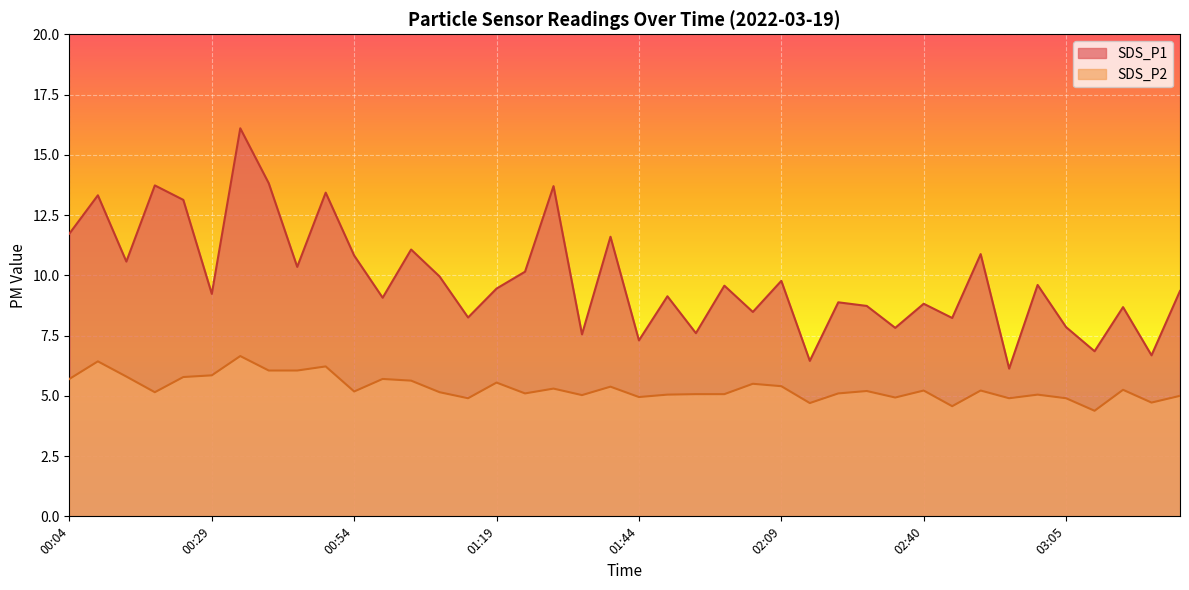

What is the label of the 5th point from the left?

00:24